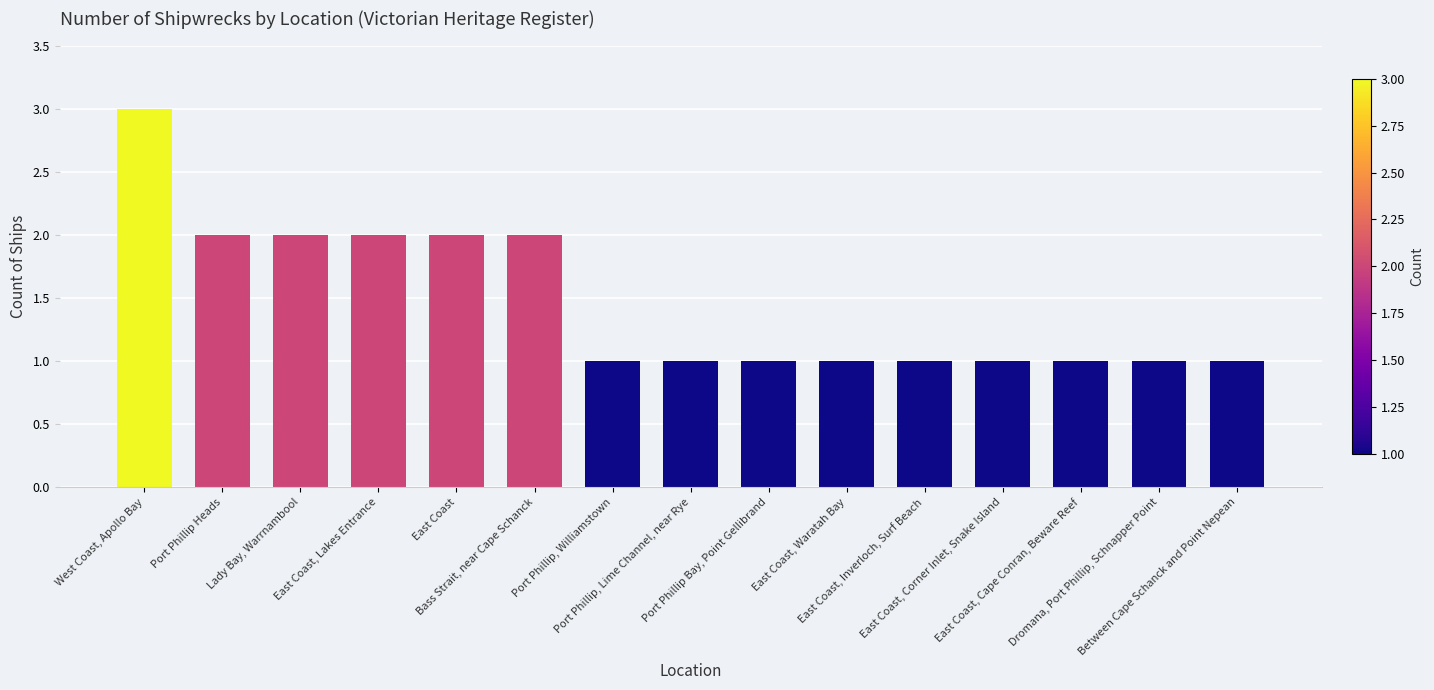

At which category does the chart reach its peak across all series?

West Coast, Apollo Bay